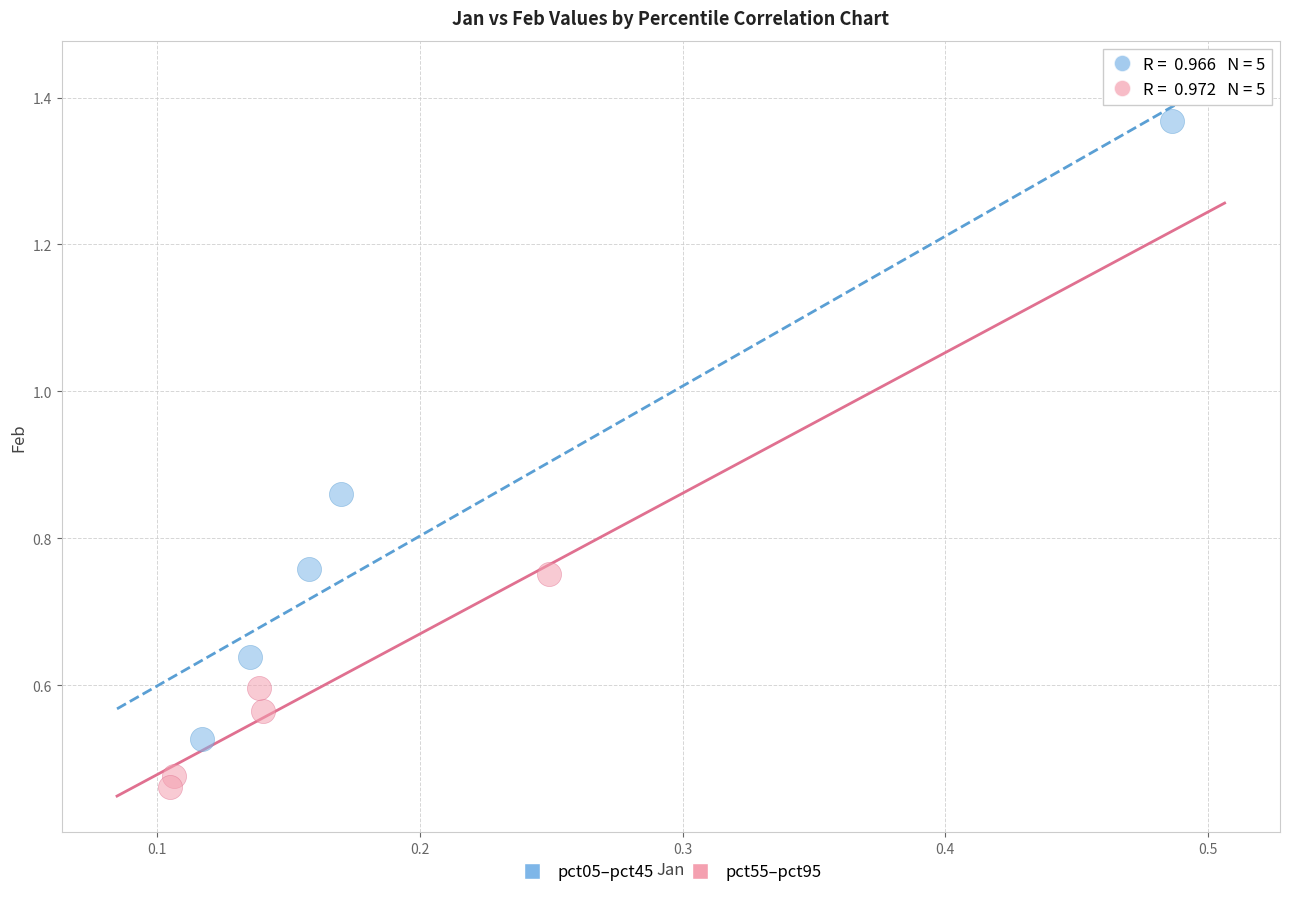

What are all the series names shown in the legend?

pct05–pct45, pct55–pct95